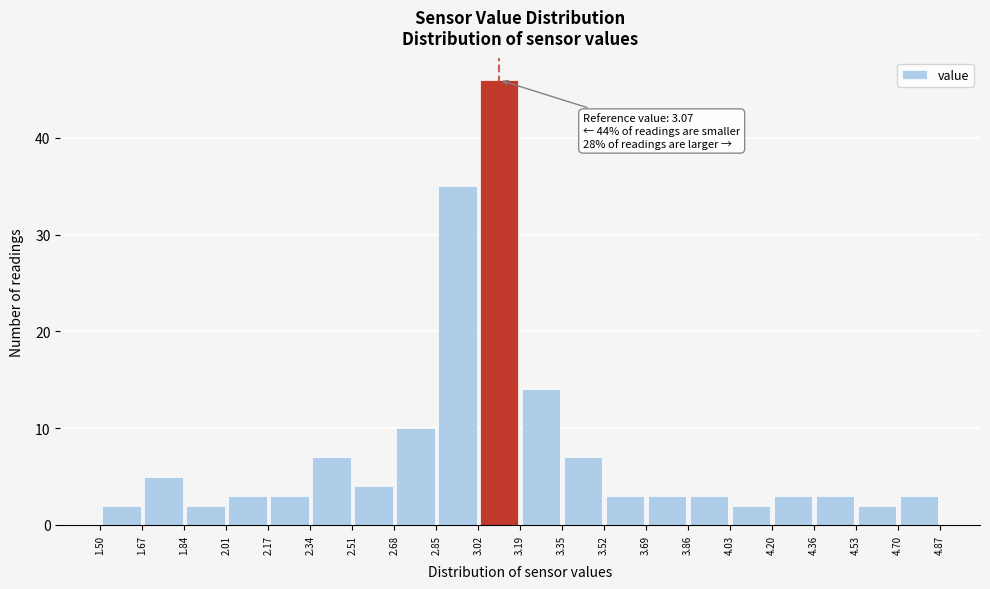

Which range on the x-axis has the tallest bar?

3.02 to 3.19